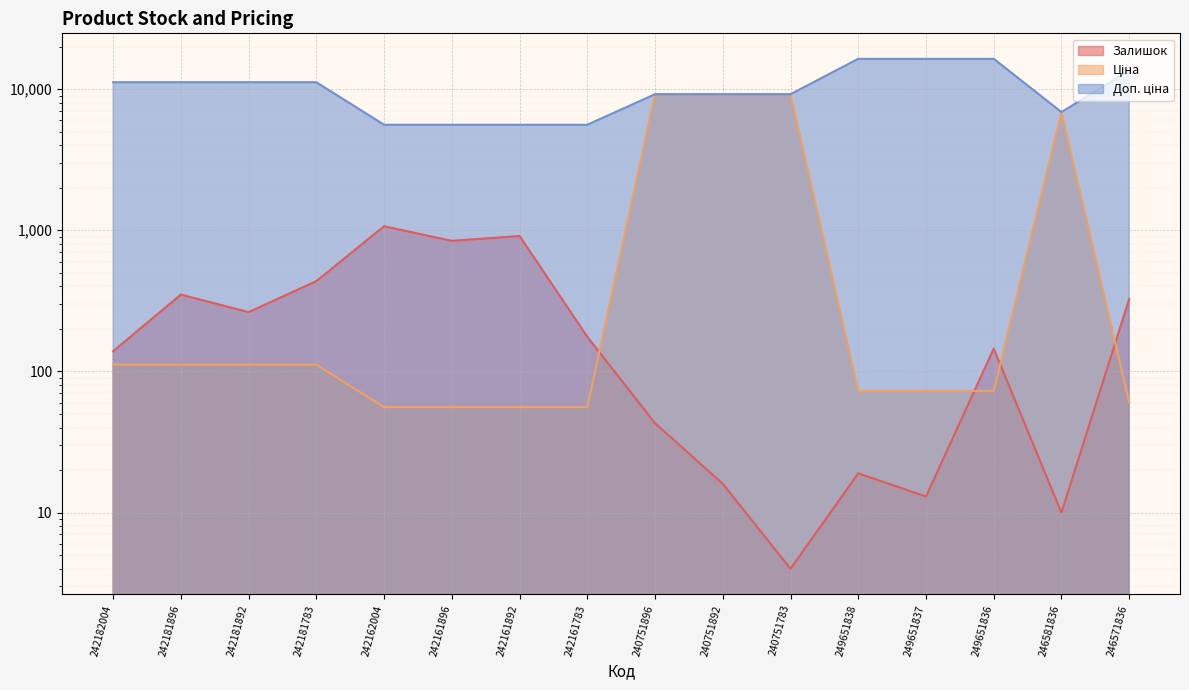

What is the sum of the Доп. ціна values at 242161892 and 246571836?

19078.2